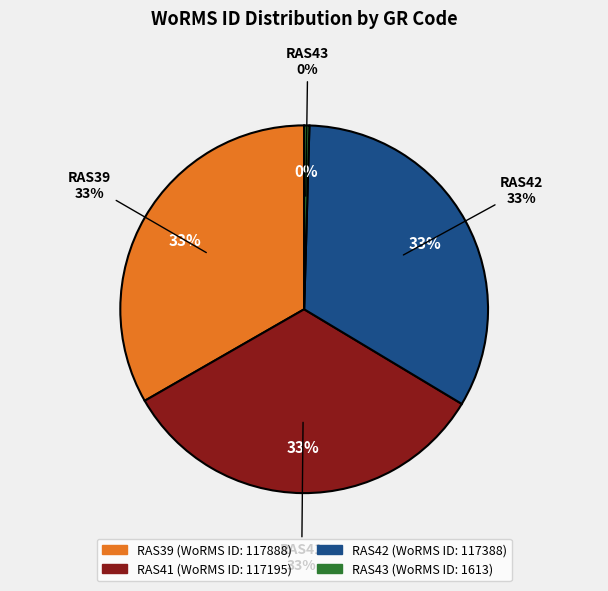

What is the largest slice in the pie chart?

RAS39